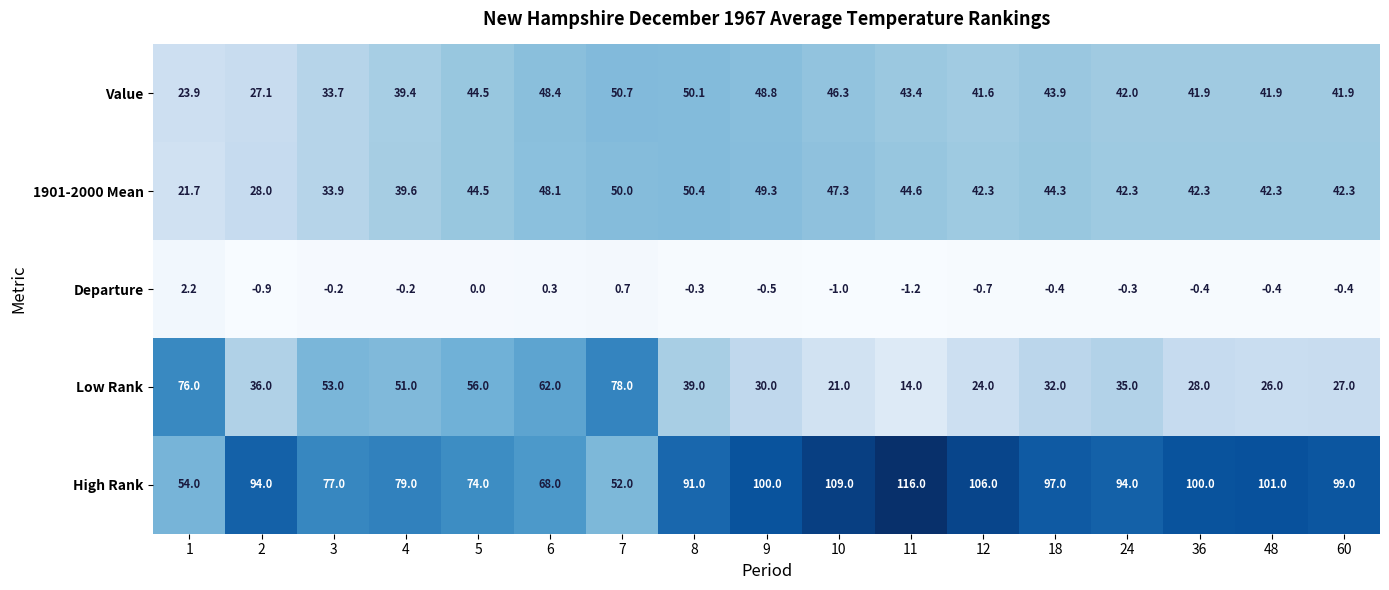

How many data points in High Rank are less than 94?

7